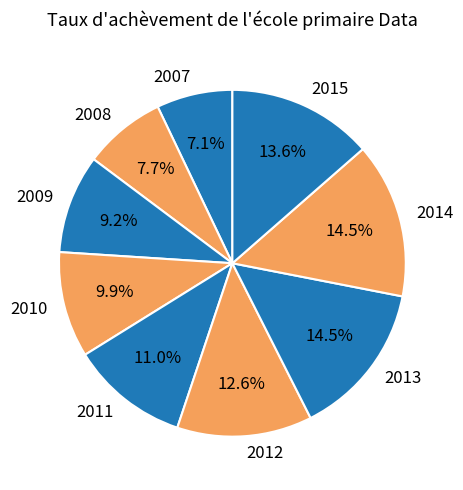

What is the ratio of the value at 2015 to the value at 2007?

1.9